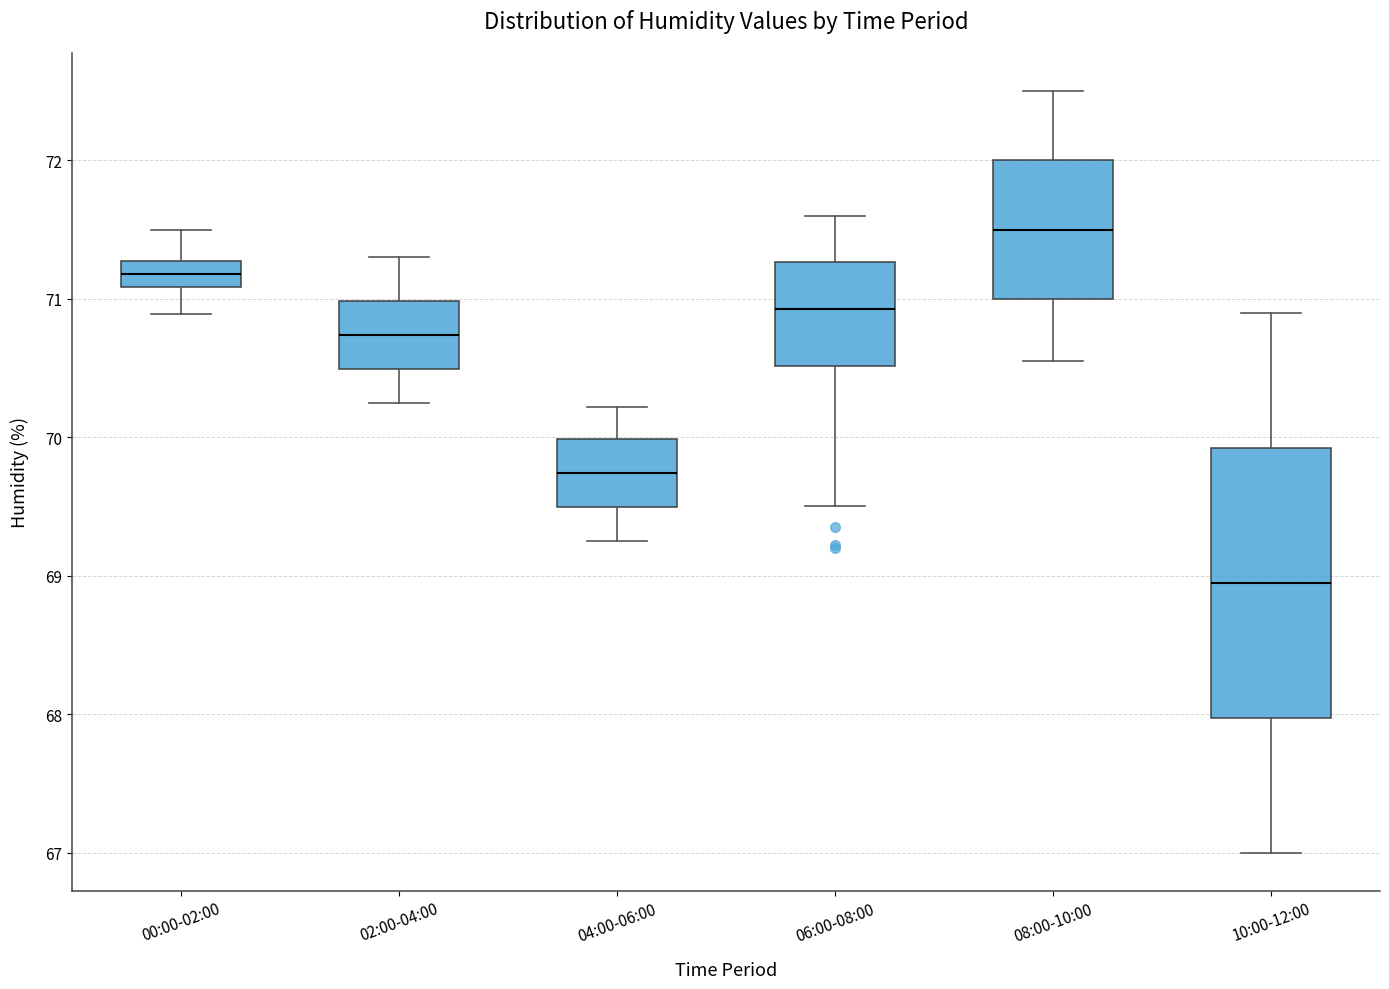

Reading left to right, transcribe this box plot: for each box, give where its median line is, the range the box spans, and where its two whiskers end, as read against the y-axis. The values are not printed on the chart, so give them approximately, as read against the axis.

00:00-02:00: median 71.2, box 71.1 to 71.3, whiskers 70.9 to 71.5
02:00-04:00: median 70.7, box 70.5 to 71.0, whiskers 70.3 to 71.3
04:00-06:00: median 69.7, box 69.5 to 70.0, whiskers 69.3 to 70.2
06:00-08:00: median 70.9, box 70.5 to 71.3, whiskers 69.5 to 71.6
08:00-10:00: median 71.5, box 71.0 to 72.0, whiskers 70.6 to 72.5
10:00-12:00: median 69.0, box 68.0 to 69.9, whiskers 67.0 to 70.9